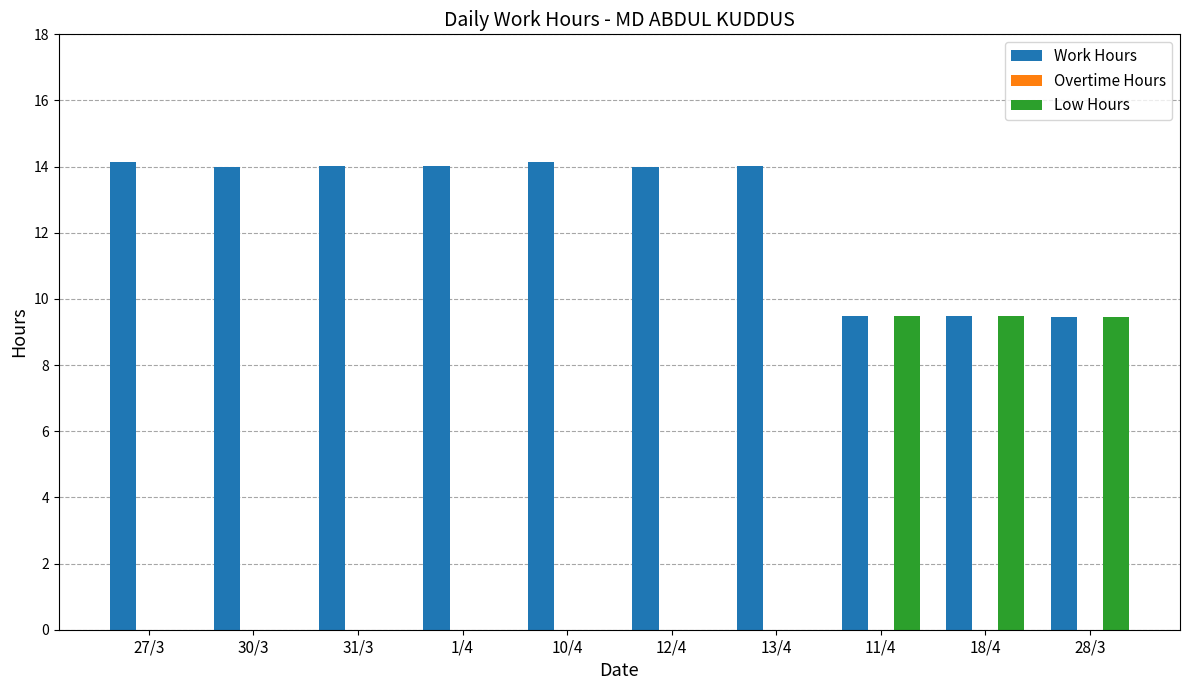

How many data points does each series have?

10